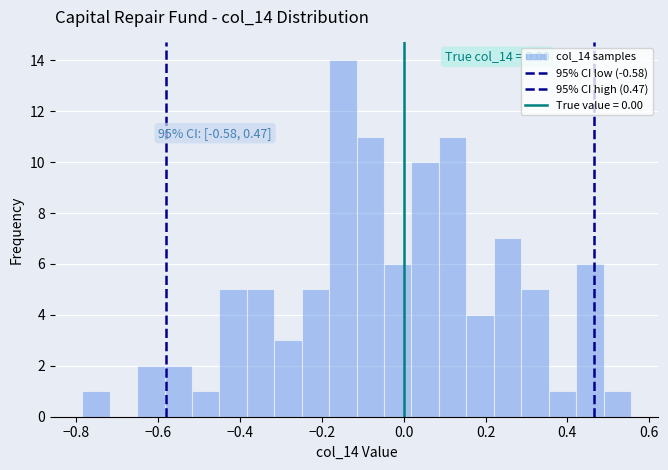

Read against the x-axis, roughly where is the centre of the tallest bar?

-0.14